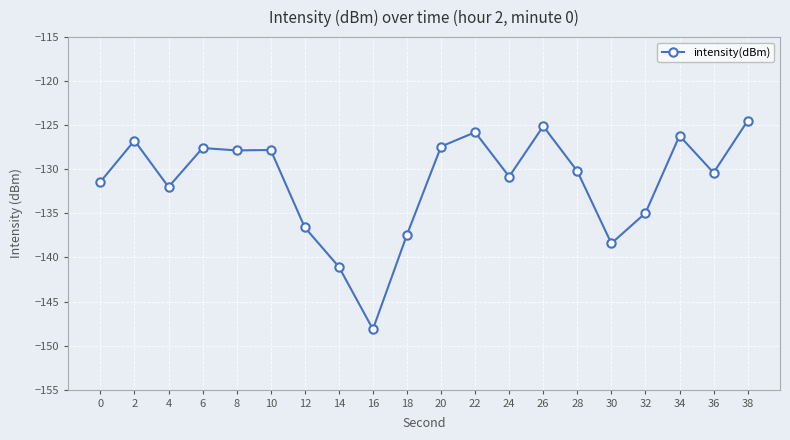

What is the minimum value shown in the chart?

-148.1